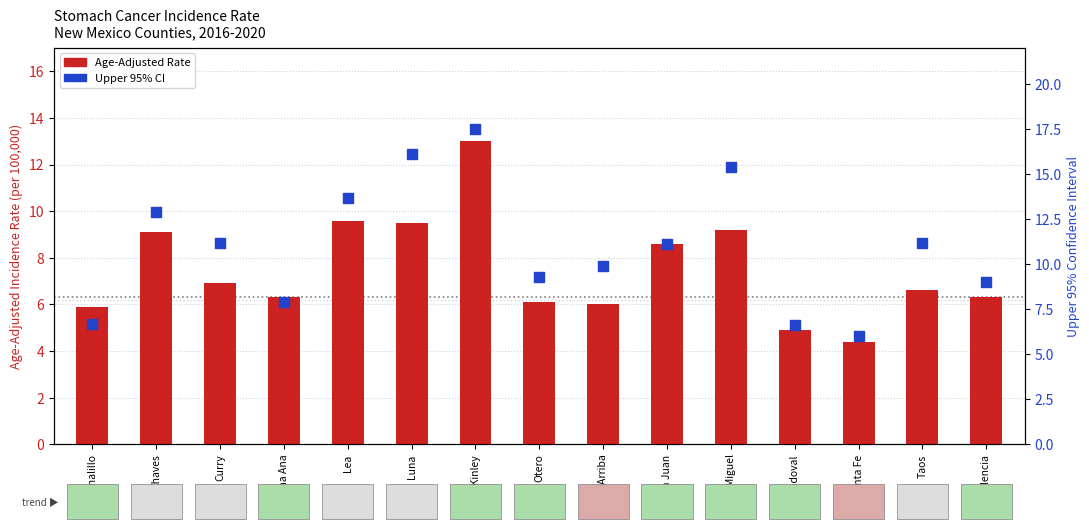

Which series has the largest total across all categories?

Upper 95% CI